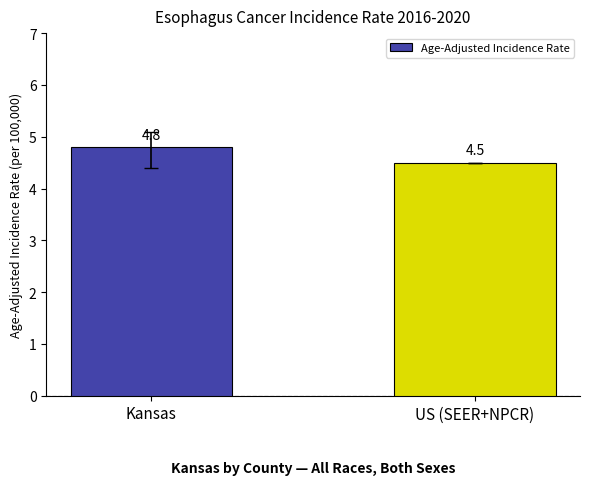

Reading left to right, what are all the values shown in this chart?

4.8	4.5